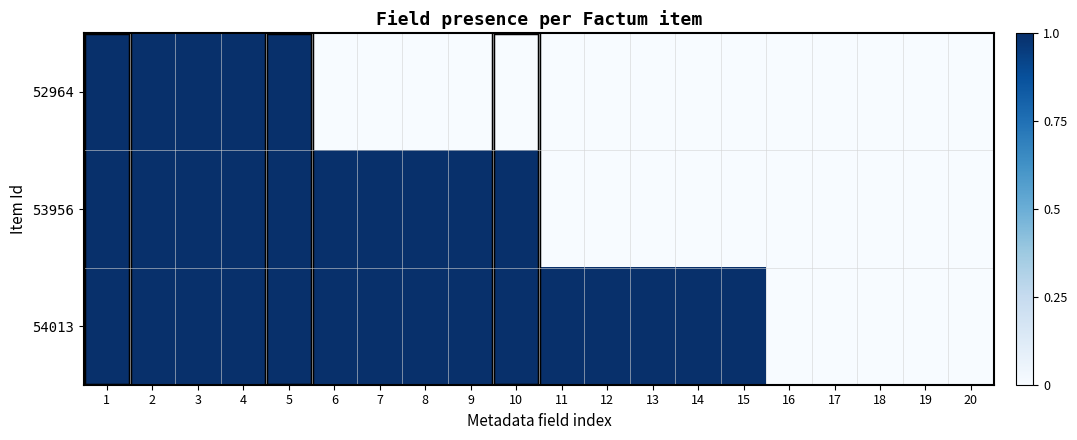

Reading left to right, extract all data points from this chart.

52964: 1=1	2=1	3=1	4=1	5=1	6=0	7=0	8=0	9=0	10=0	11=0	12=0	13=0	14=0	15=0	16=0	17=0	18=0	19=0	20=0
53956: 1=1	2=1	3=1	4=1	5=1	6=1	7=1	8=1	9=1	10=1	11=0	12=0	13=0	14=0	15=0	16=0	17=0	18=0	19=0	20=0
54013: 1=1	2=1	3=1	4=1	5=1	6=1	7=1	8=1	9=1	10=1	11=1	12=1	13=1	14=1	15=1	16=0	17=0	18=0	19=0	20=0